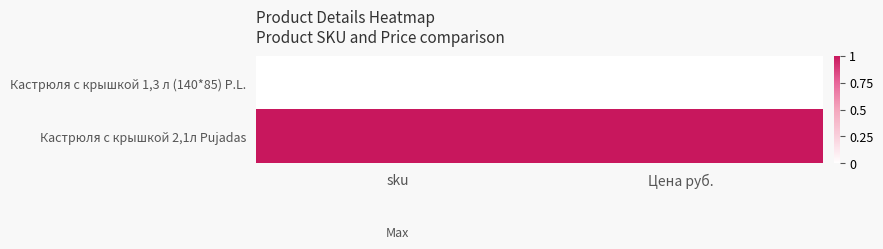

Which series has the largest total across all categories?

Кастрюля с крышкой 2,1л Pujadas